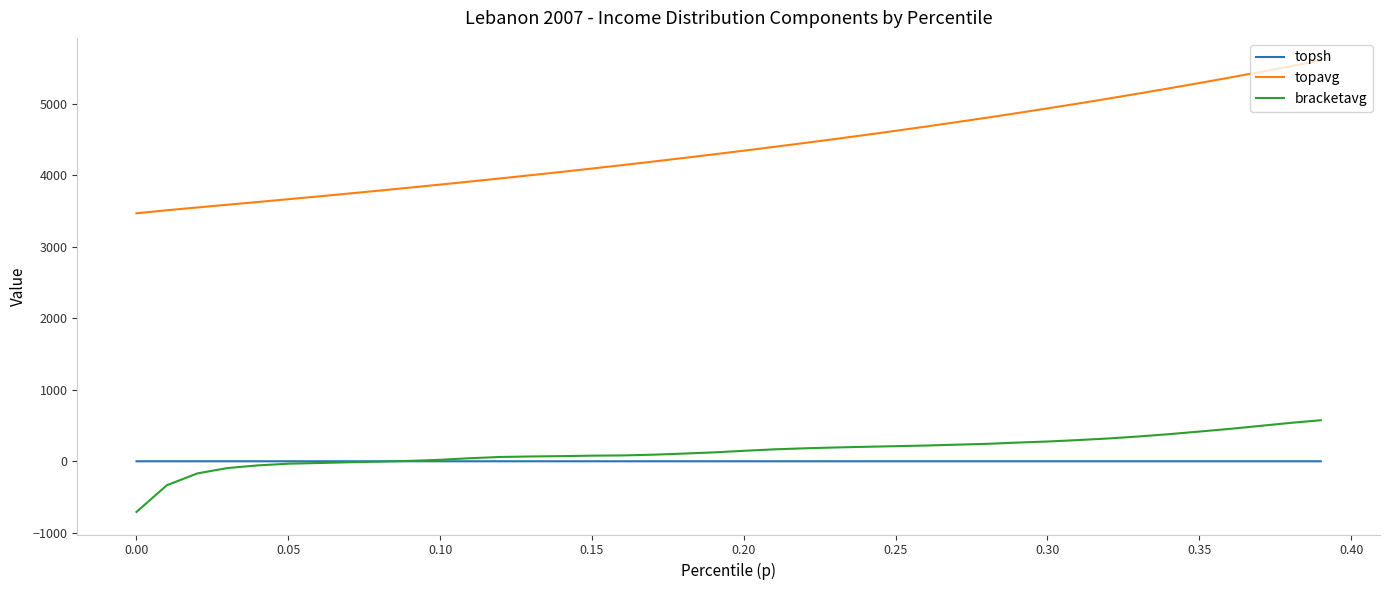

Which series has the widest spread of values?

topavg